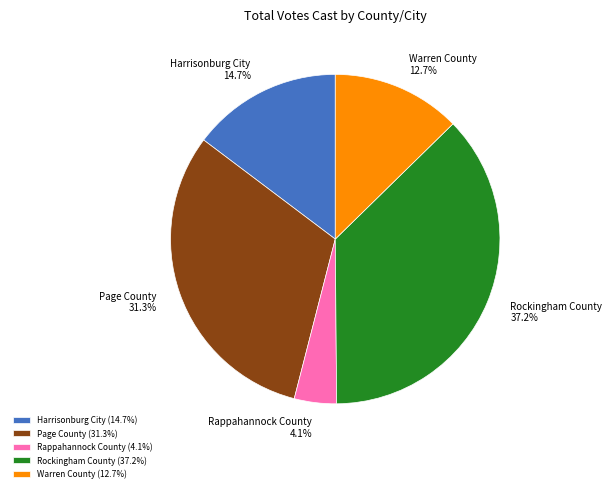

Does Warren County account for over 50% of the chart?

No